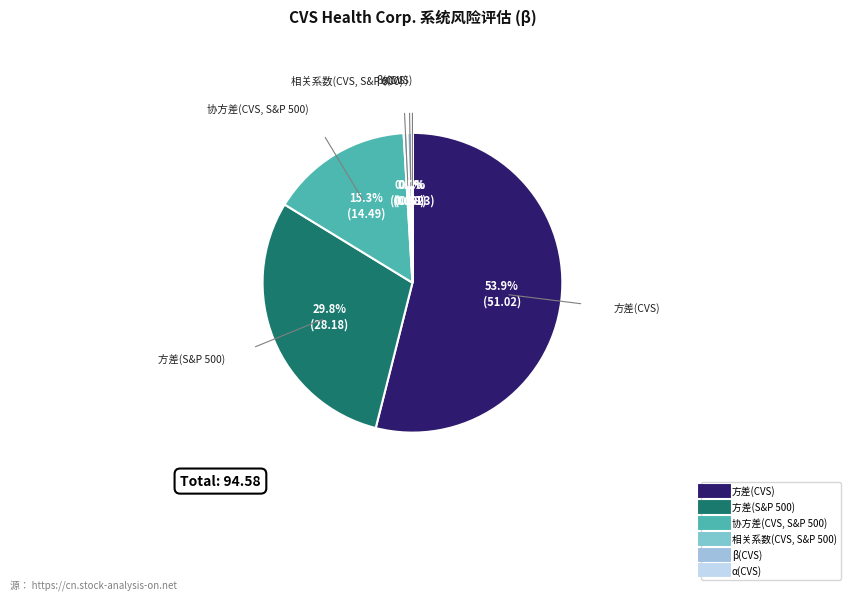

Which category has the biggest portion of the pie?

方差(CVS)